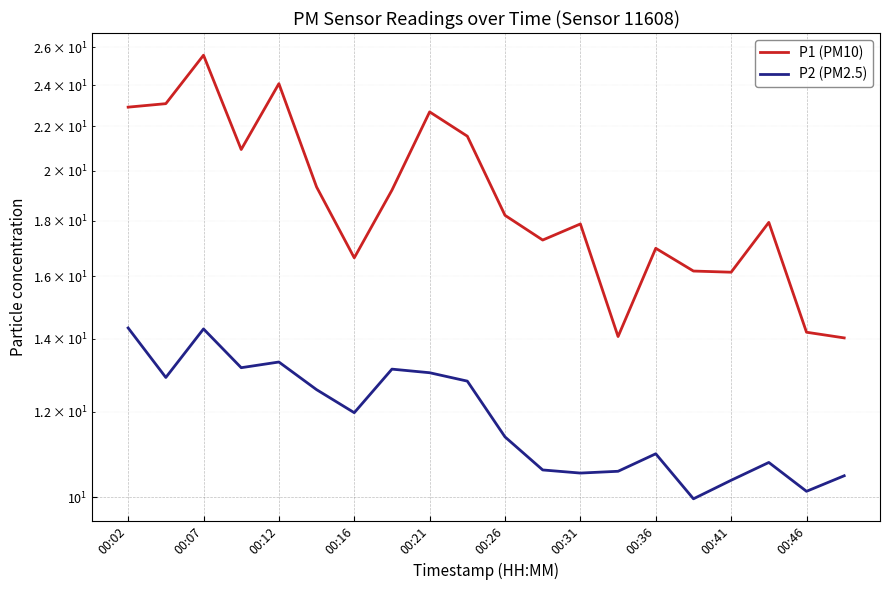

List the series in order of their overall mean, lowest first.

P2 (PM2.5), P1 (PM10)